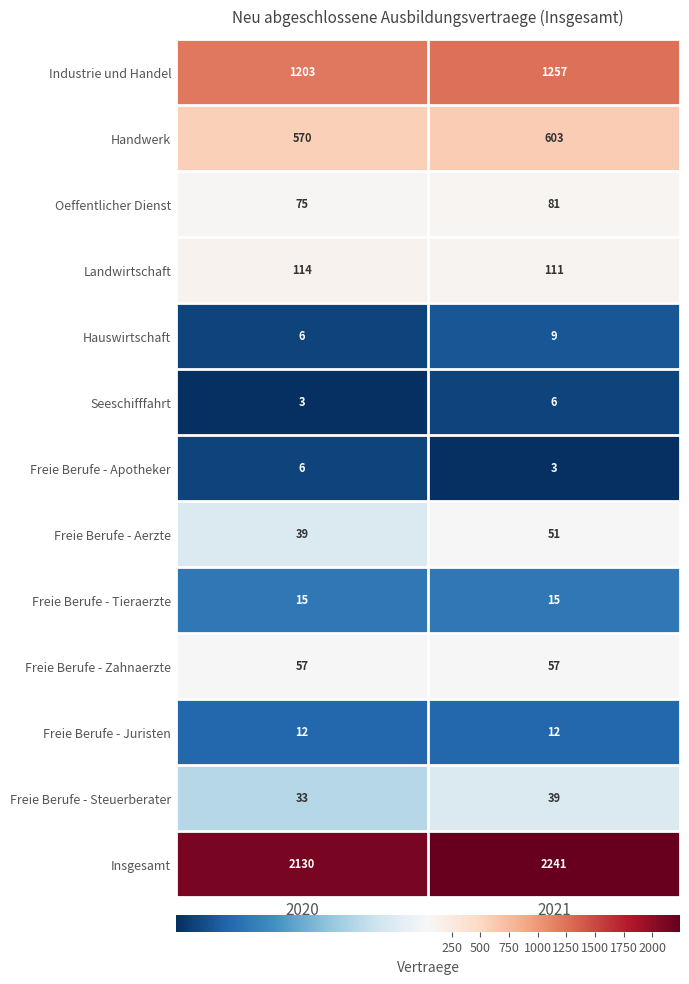

Reading right to left, transcribe all the data shown in this chart.

Industrie und Handel: 1257	1203
Handwerk: 603	570
Oeffentlicher Dienst: 81	75
Landwirtschaft: 111	114
Hauswirtschaft: 9	6
Seeschifffahrt: 6	3
Freie Berufe - Apotheker: 3	6
Freie Berufe - Aerzte: 51	39
Freie Berufe - Tieraerzte: 15	15
Freie Berufe - Zahnaerzte: 57	57
Freie Berufe - Juristen: 12	12
Freie Berufe - Steuerberater: 39	33
Insgesamt: 2241	2130